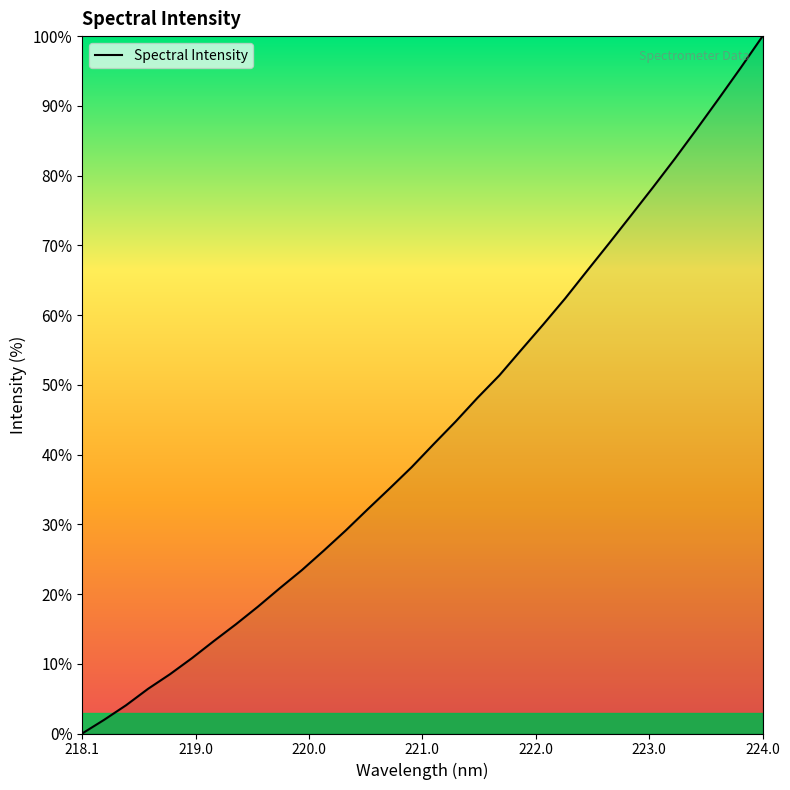

What is the maximum value shown in the chart?

100.0